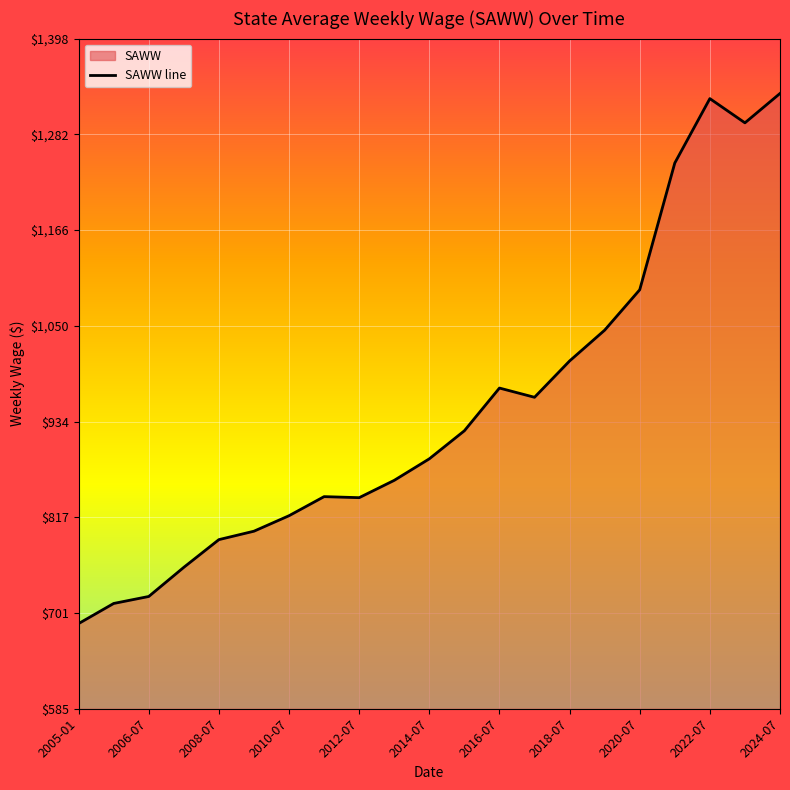

How many lines are shown in the chart?

1